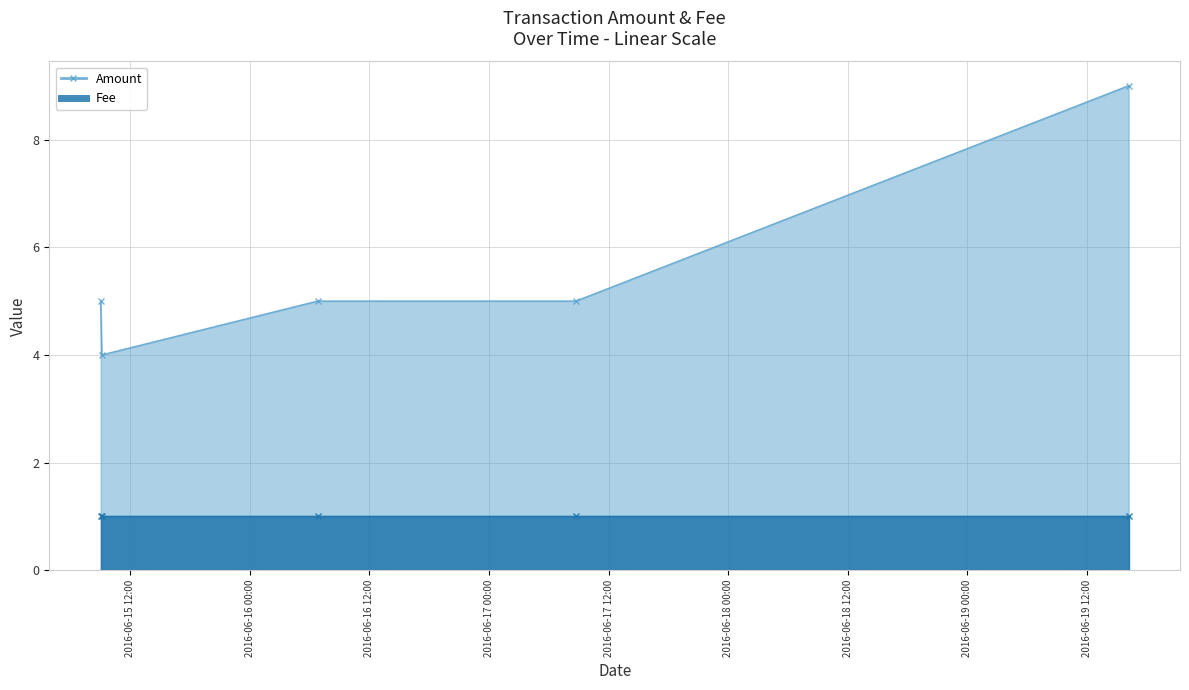

What is the value of the Fee point at the 5th from the left?

1